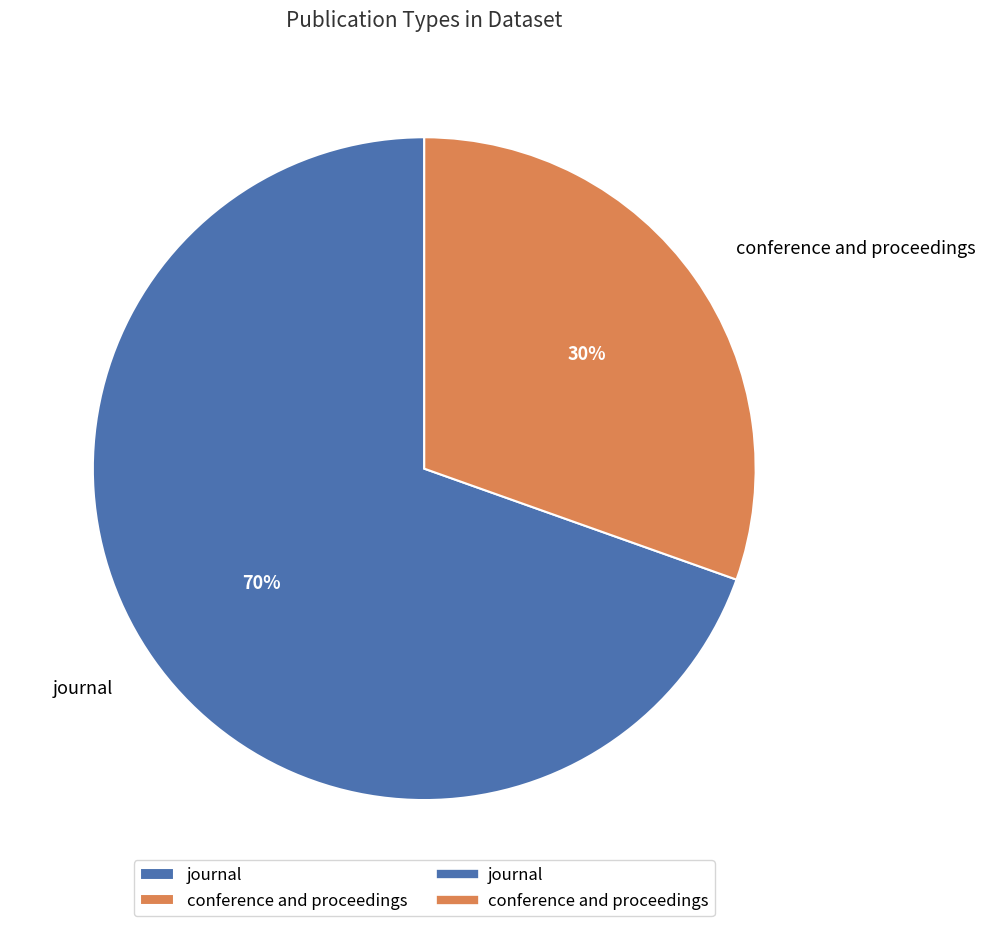

Rank the categories by value from lowest to highest.

conference and proceedings, journal